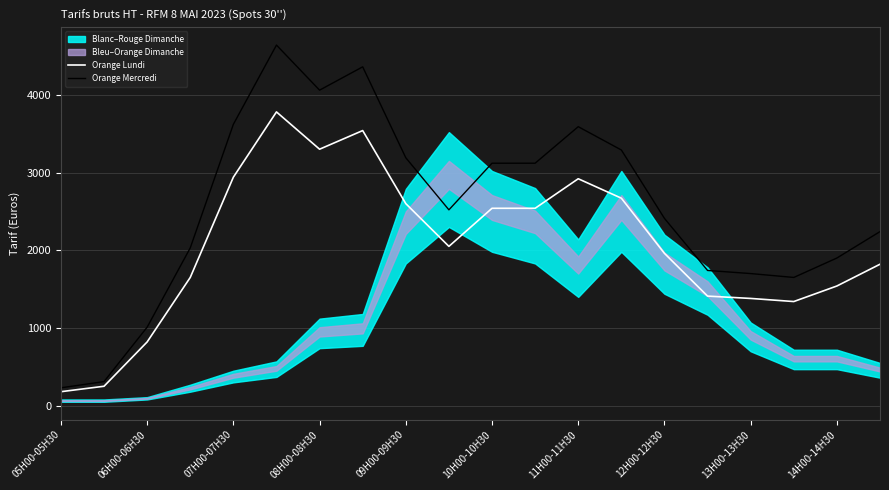

What is the minimum value for Orange Mercredi?

230